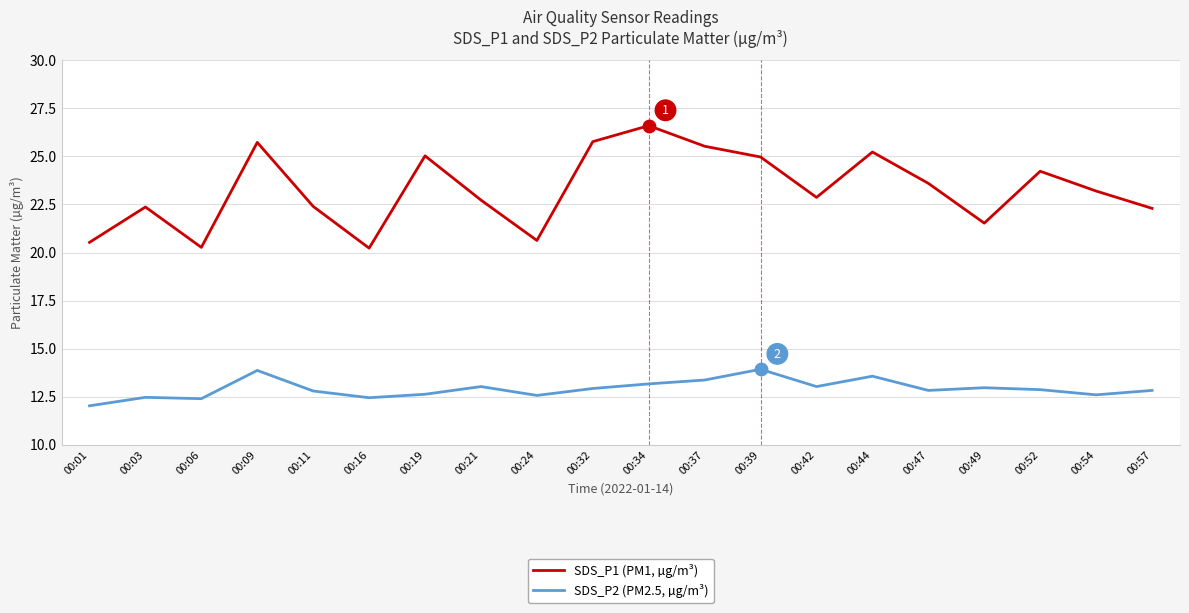

At how many categories does at least one series exceed 23?

10